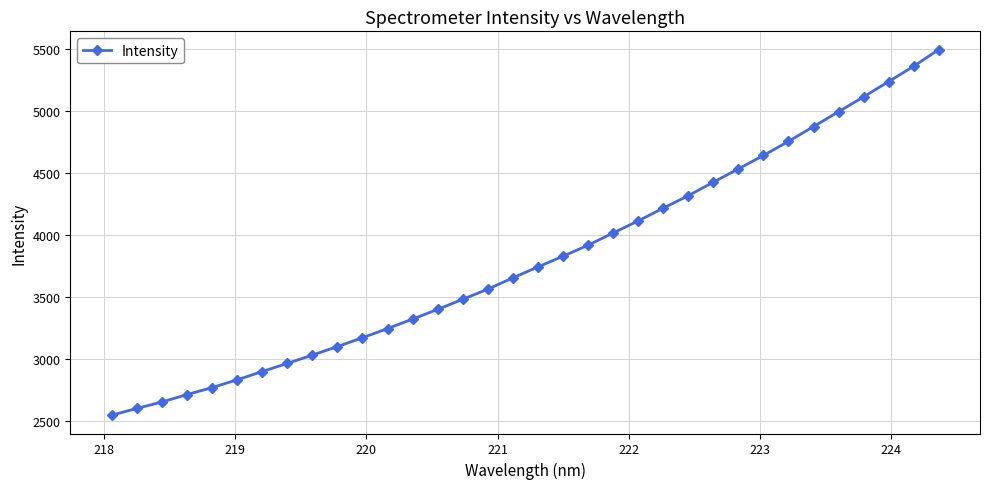

What is the smallest value displayed?

2544.5